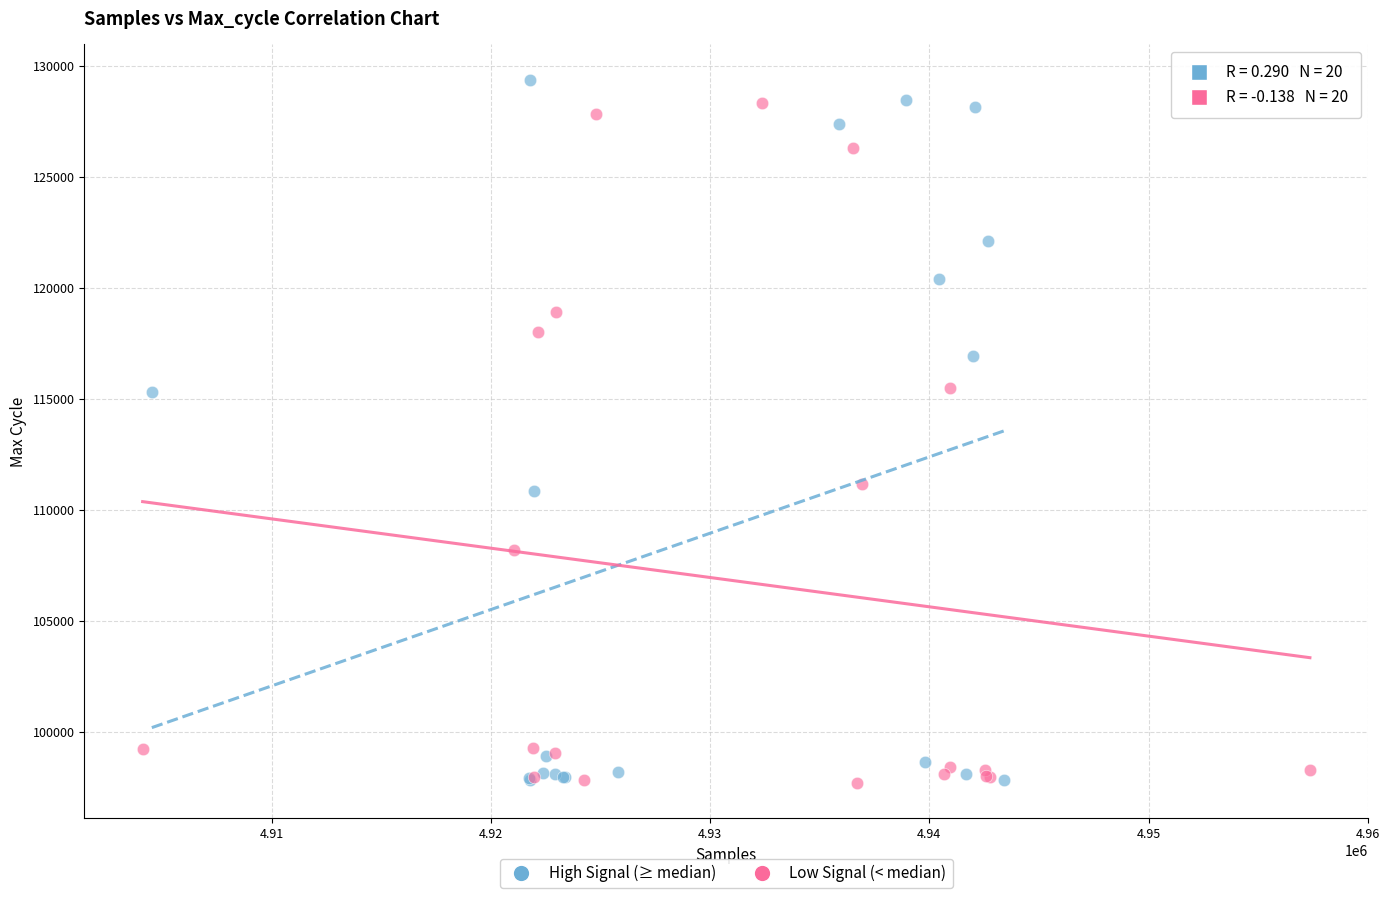

Which series has the largest Y range (max minus min)?

High Signal (≥ median)